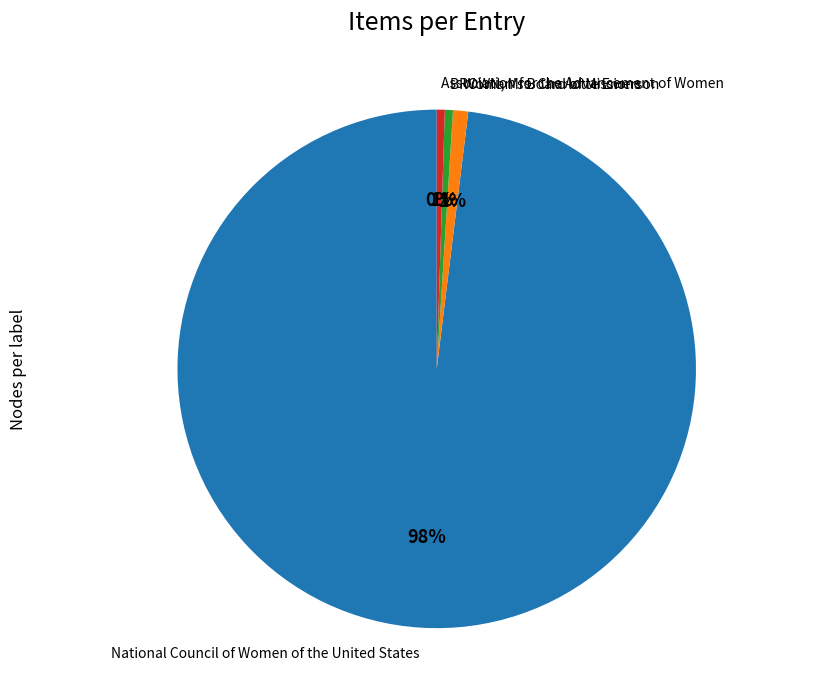

What is the largest slice in the pie chart?

National Council of Women of the United States